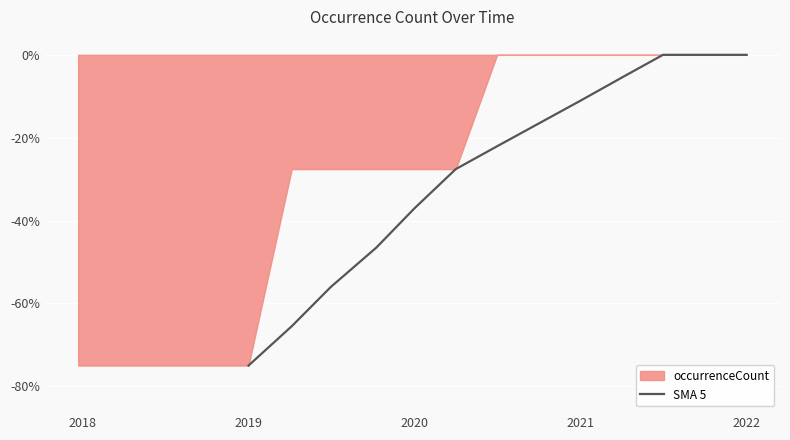

True or false: SMA 5 has a value of -37.1 at 2020.

True